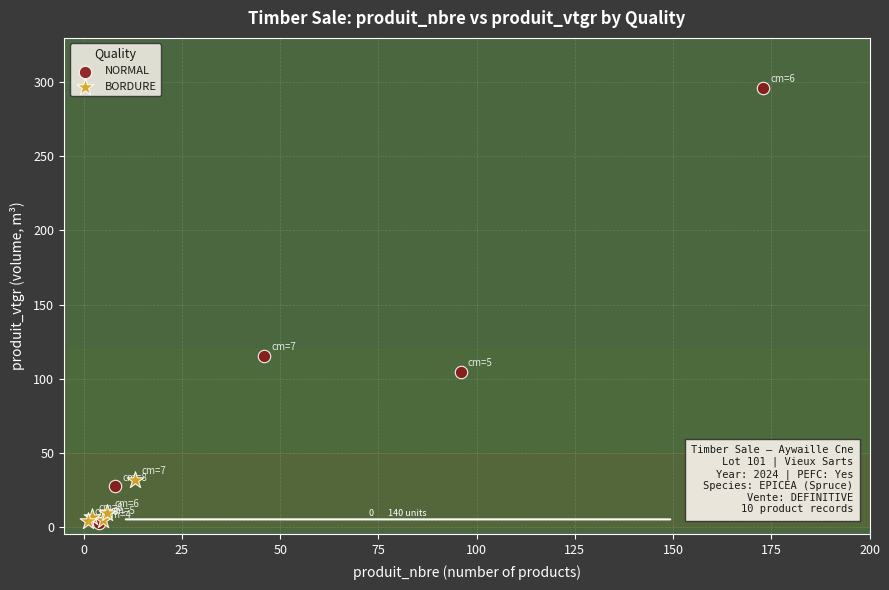

Which series has the largest Y range (max minus min)?

NORMAL